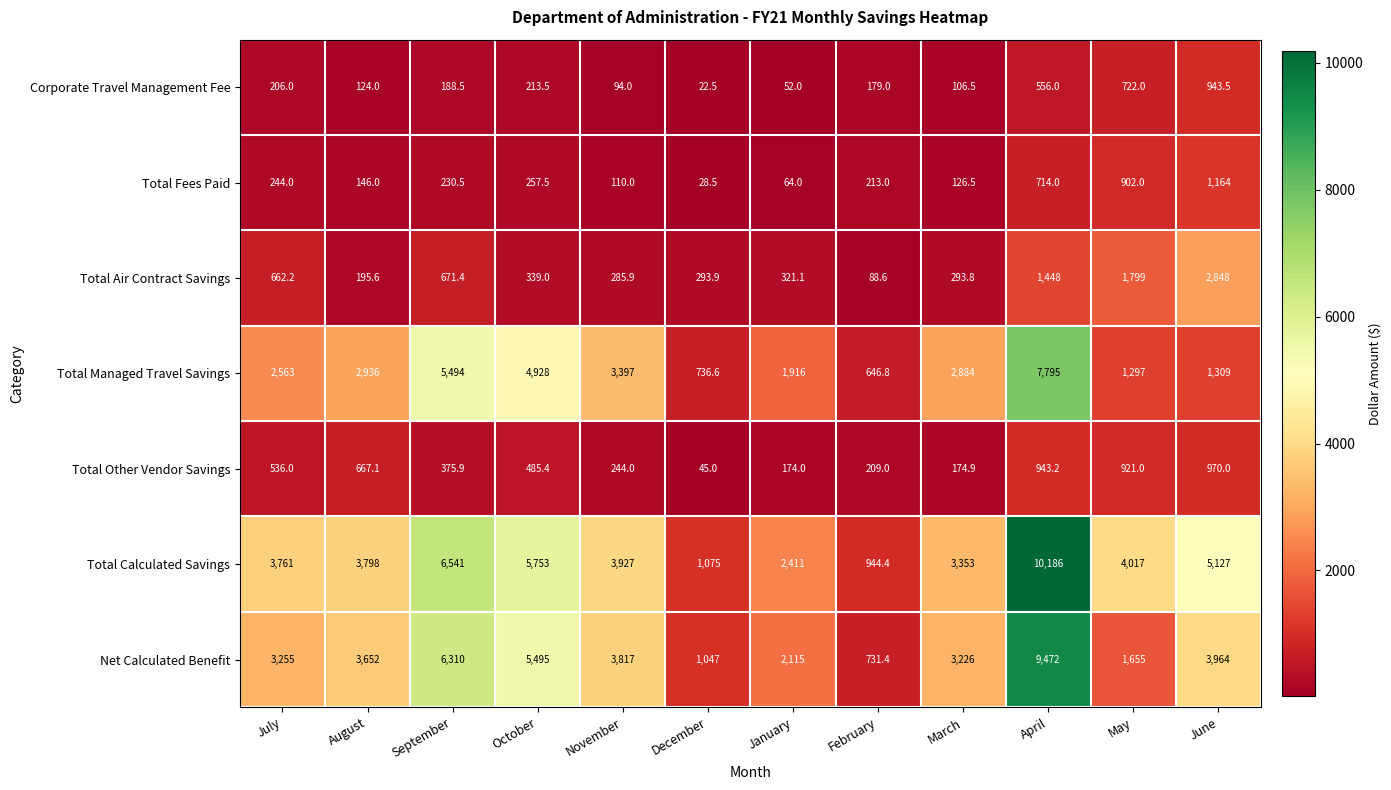

Which series has the largest total across all categories?

Total Calculated Savings